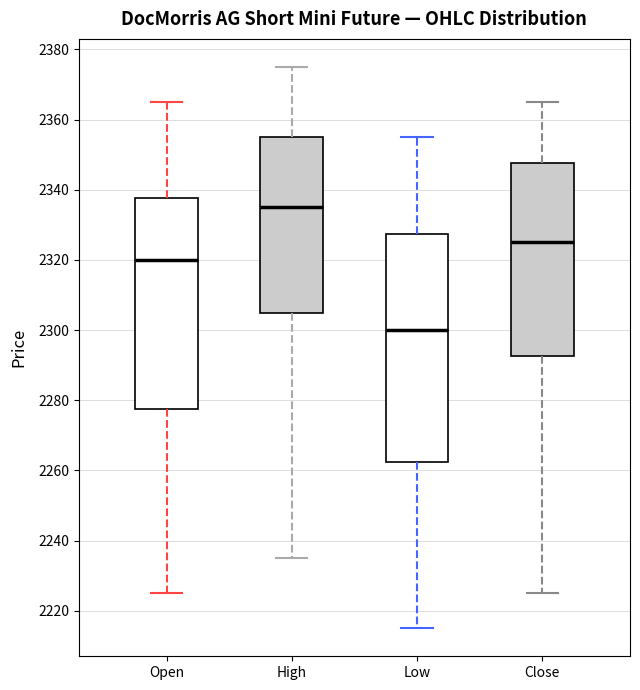

Reading left to right, read every box against the y-axis: the position of its median line, the range the box covers, and the ends of its whiskers. The values are not printed on the chart, so give them approximately, as read against the axis.

Open: median 2320, box 2278 to 2338, whiskers 2226 to 2366
High: median 2336, box 2306 to 2356, whiskers 2236 to 2376
Low: median 2300, box 2262 to 2328, whiskers 2216 to 2356
Close: median 2326, box 2292 to 2348, whiskers 2226 to 2366